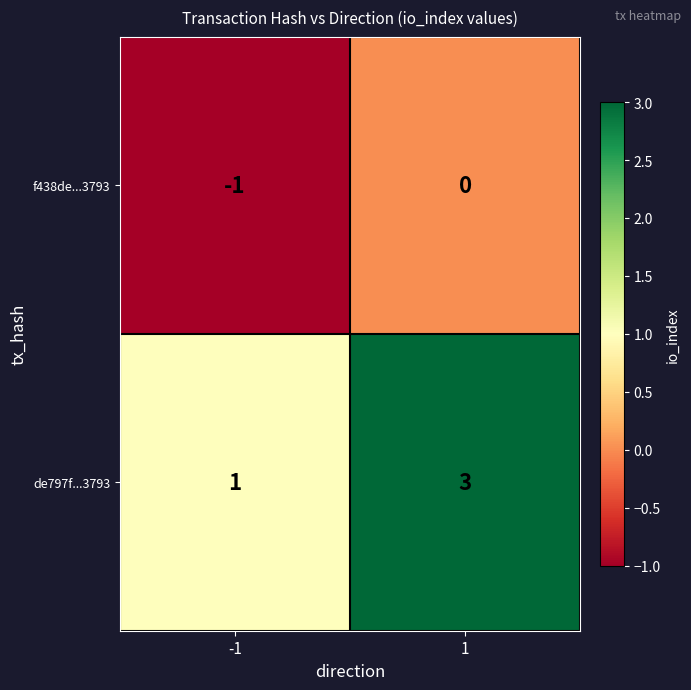

Which series has the largest total across all categories?

de797f...3793